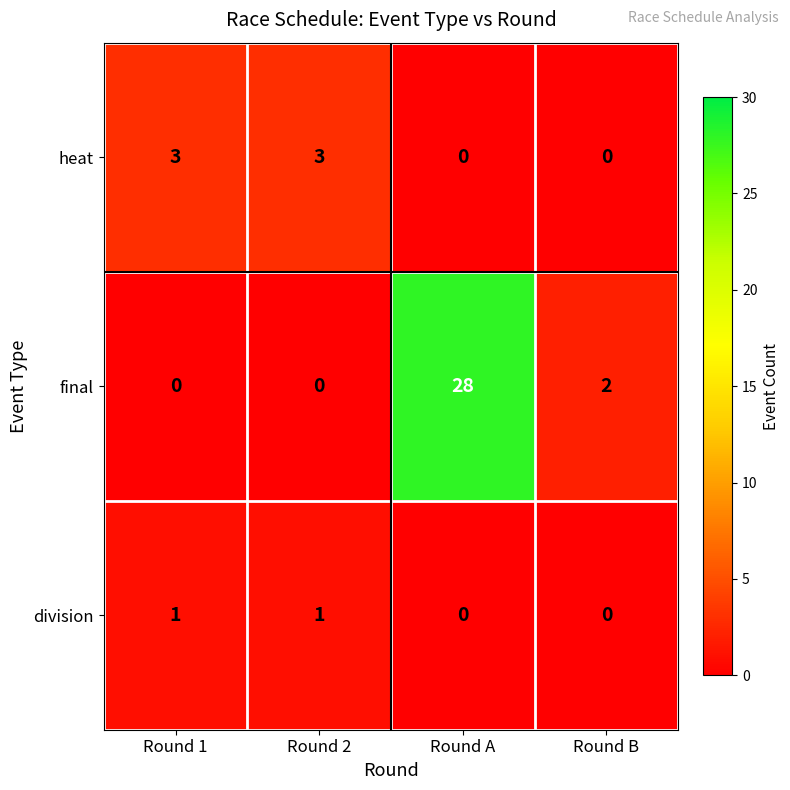

What is the maximum value shown in the chart?

28